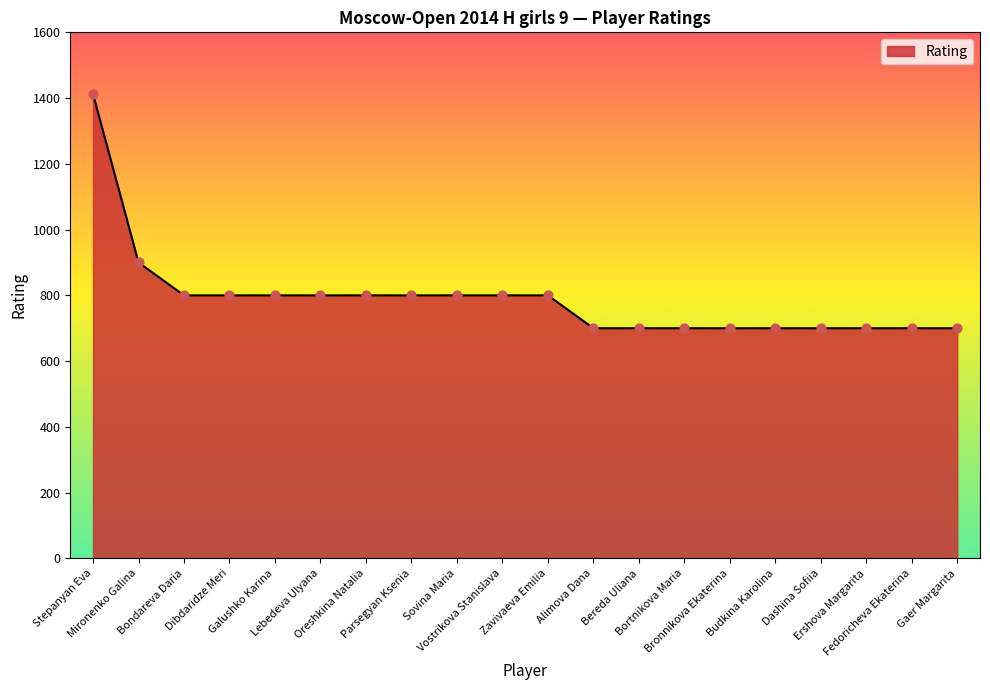

What is the ratio of the value at Dashina Sofiia to the value at Parsegyan Ksenia?

0.9